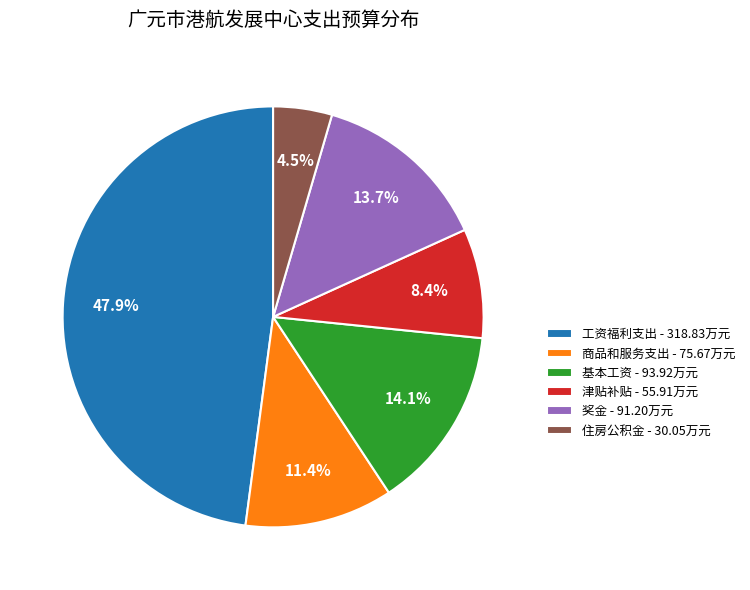

What percentage is the 商品和服务支出 slice, to the nearest percent?

11%